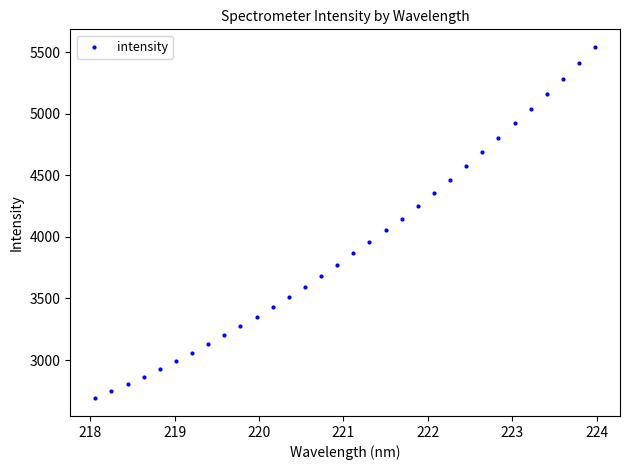

What is the range of Y values (max minus min)?

2855.1